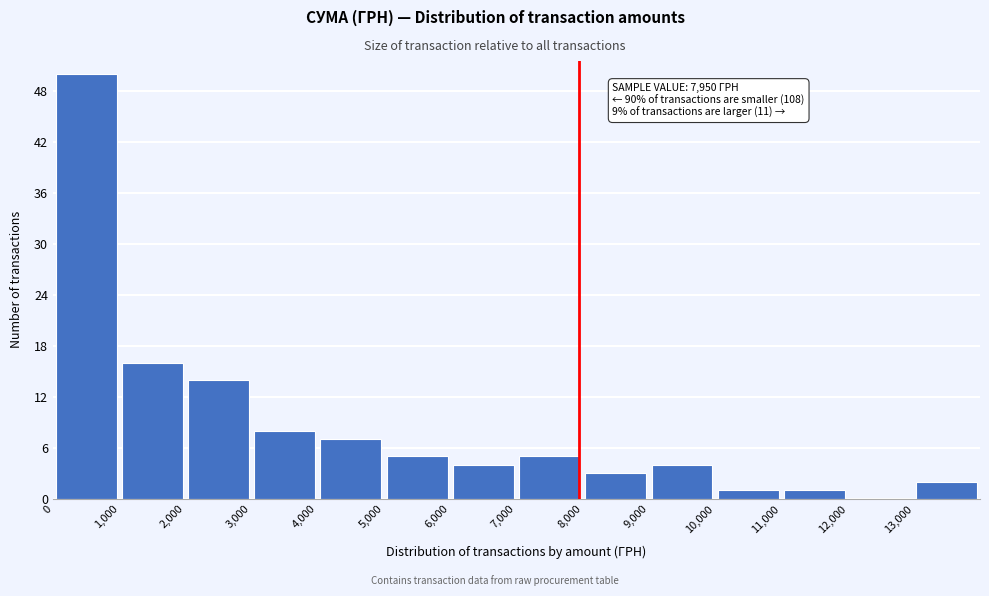

Over which range of the x-axis is the bar tallest?

0 to 1000